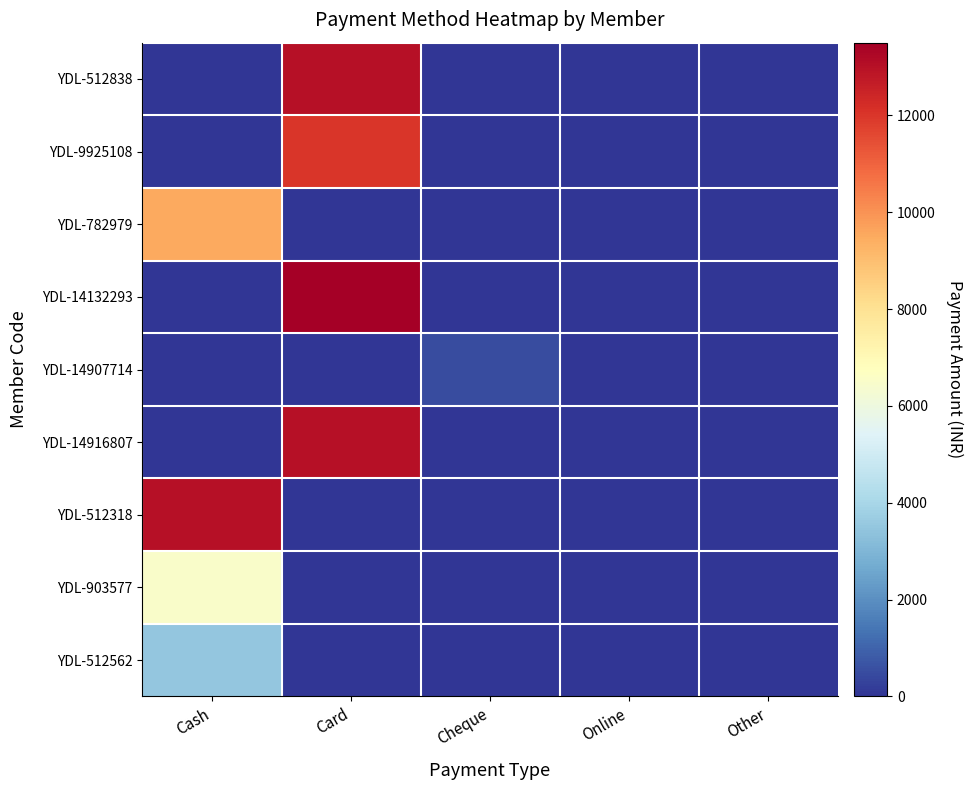

Which series has the largest range (max minus min)?

YDL-14132293